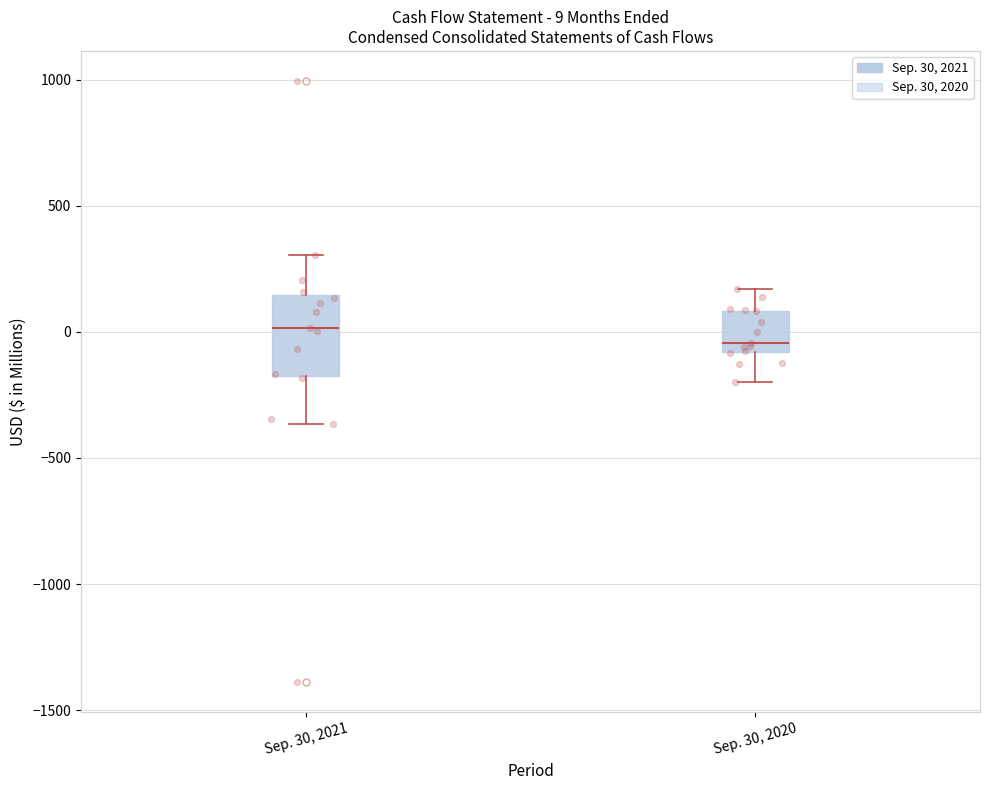

Comparing the boxes themselves (not the whiskers), which one is the tallest?

Sep. 30, 2021